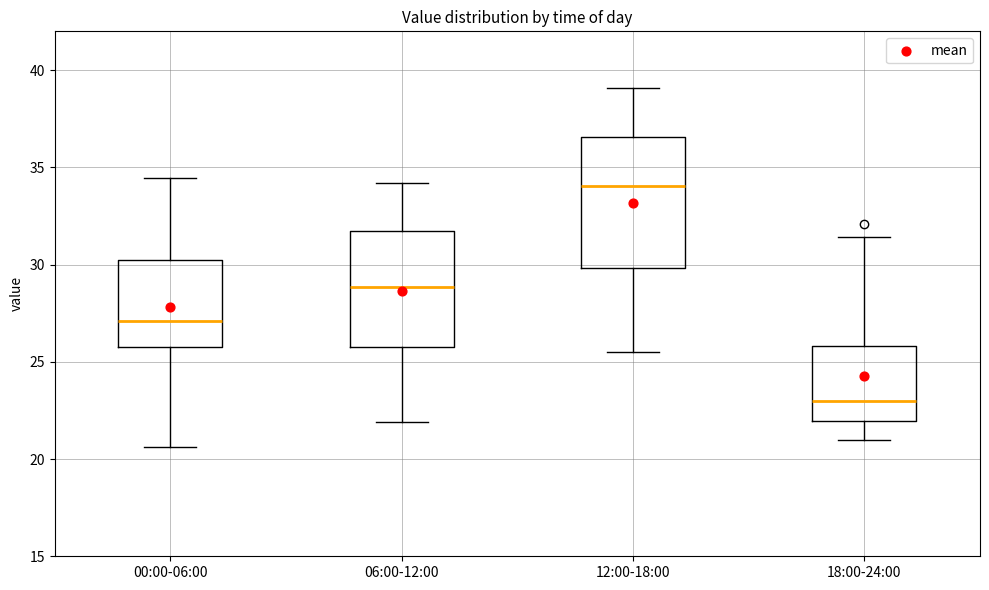

Which box's median line is the lowest?

18:00-24:00